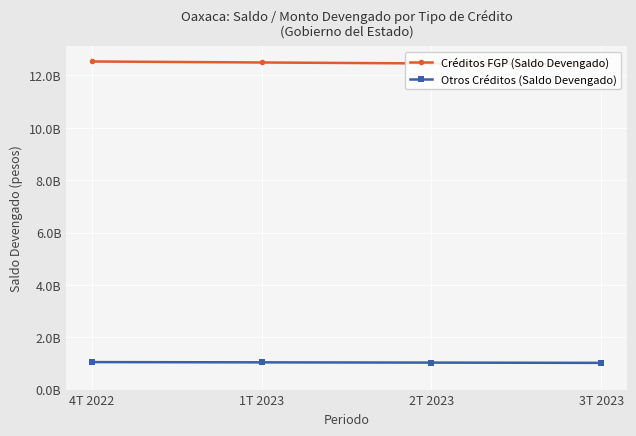

The value of Otros Créditos (Saldo Devengado) at 3T 2023 is 1020494973.0. True or false?

True